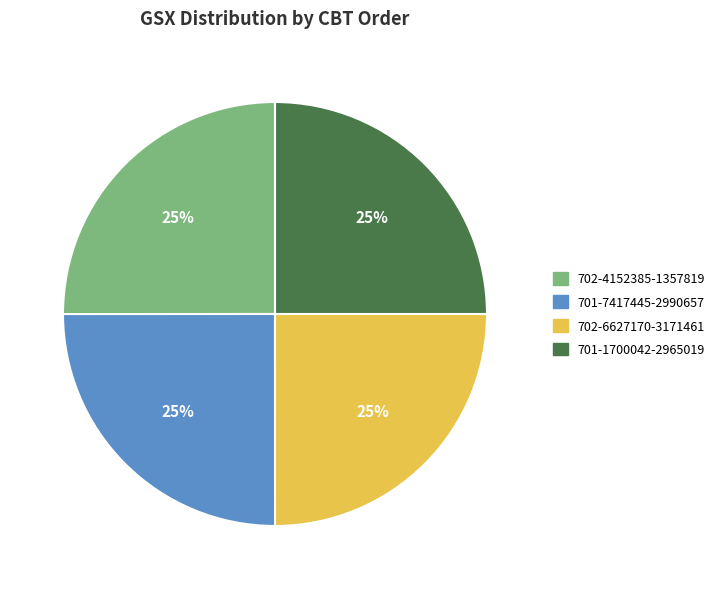

To the nearest percent, what is the combined percentage of 702-4152385-1357819 and 701-1700042-2965019?

50%